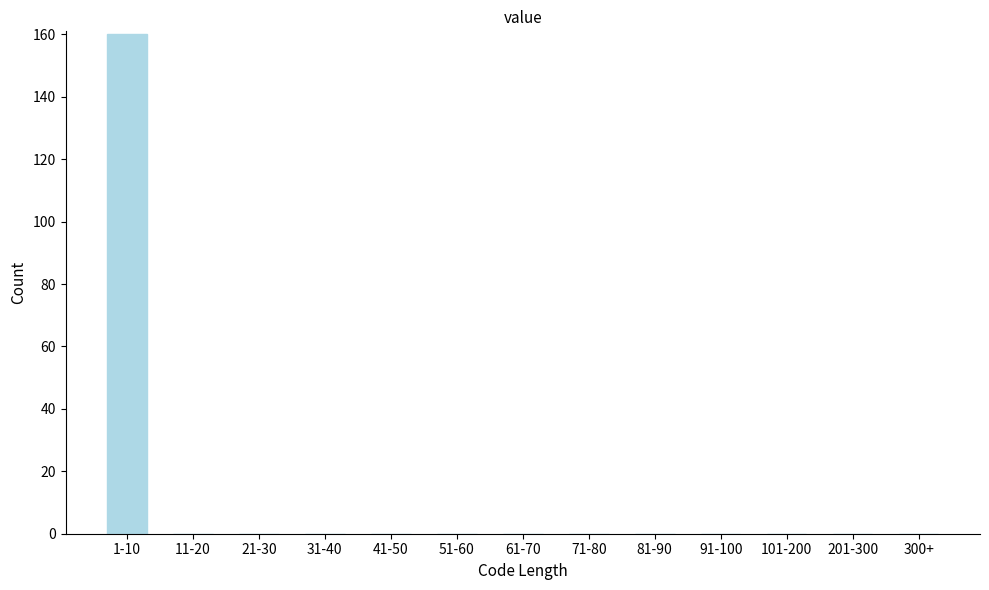

Reading left to right, transcribe all the data shown in this chart.

1-10=160	11-20=0	21-30=0	31-40=0	41-50=0	51-60=0	61-70=0	71-80=0	81-90=0	91-100=0	101-200=0	201-300=0	300+=0